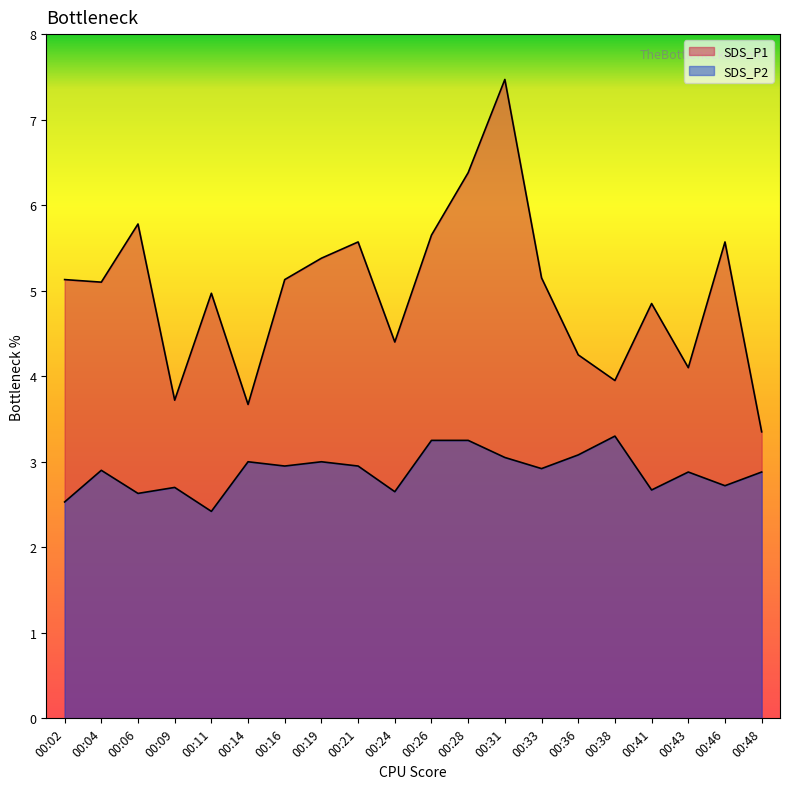

How many lines are shown in the chart?

2